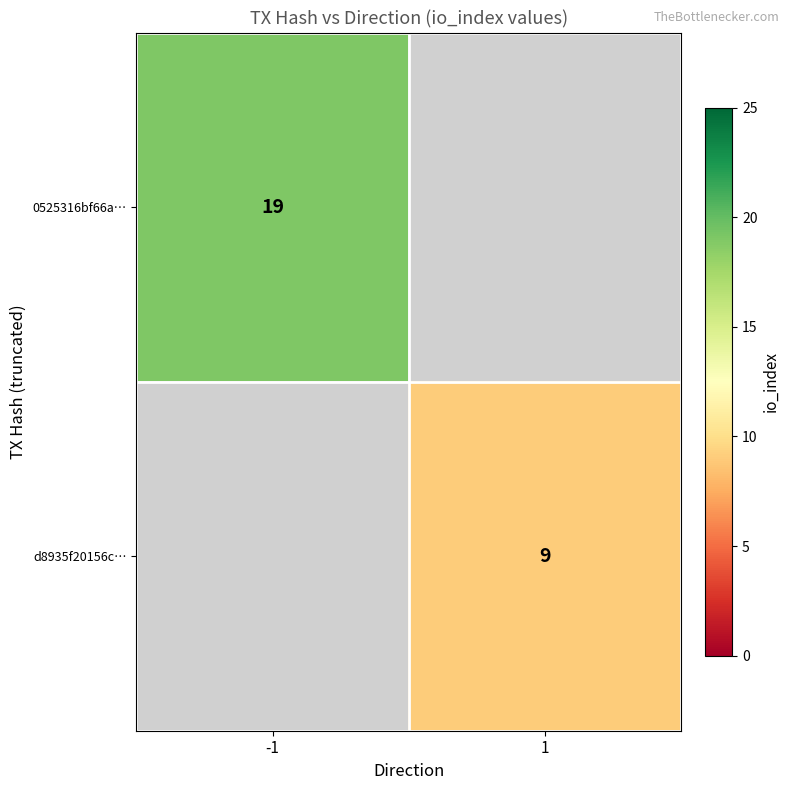

The 0525316bf66a… series shows 19 at -1. True or false?

True